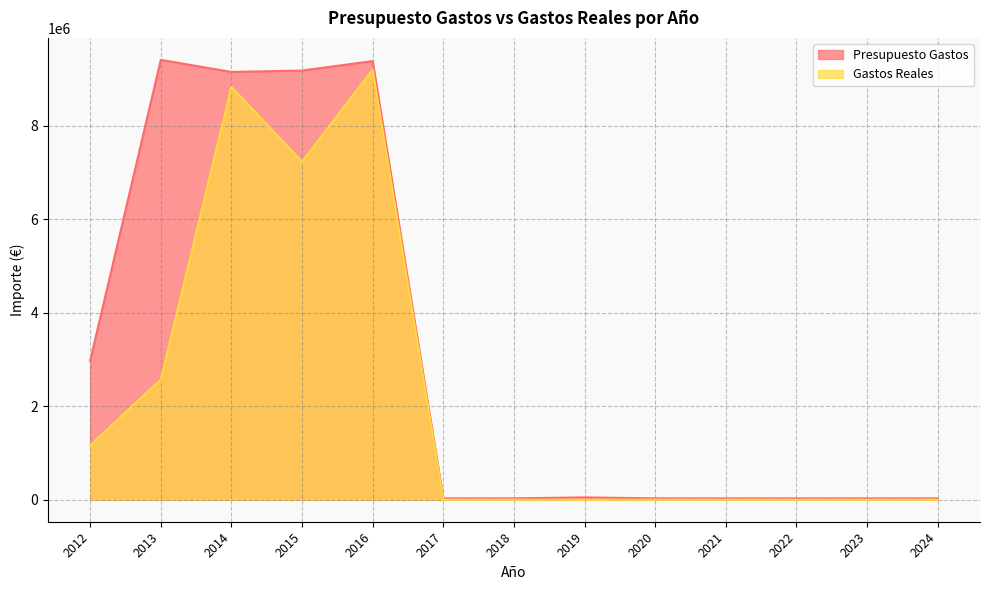

How many data points does each series have?

13